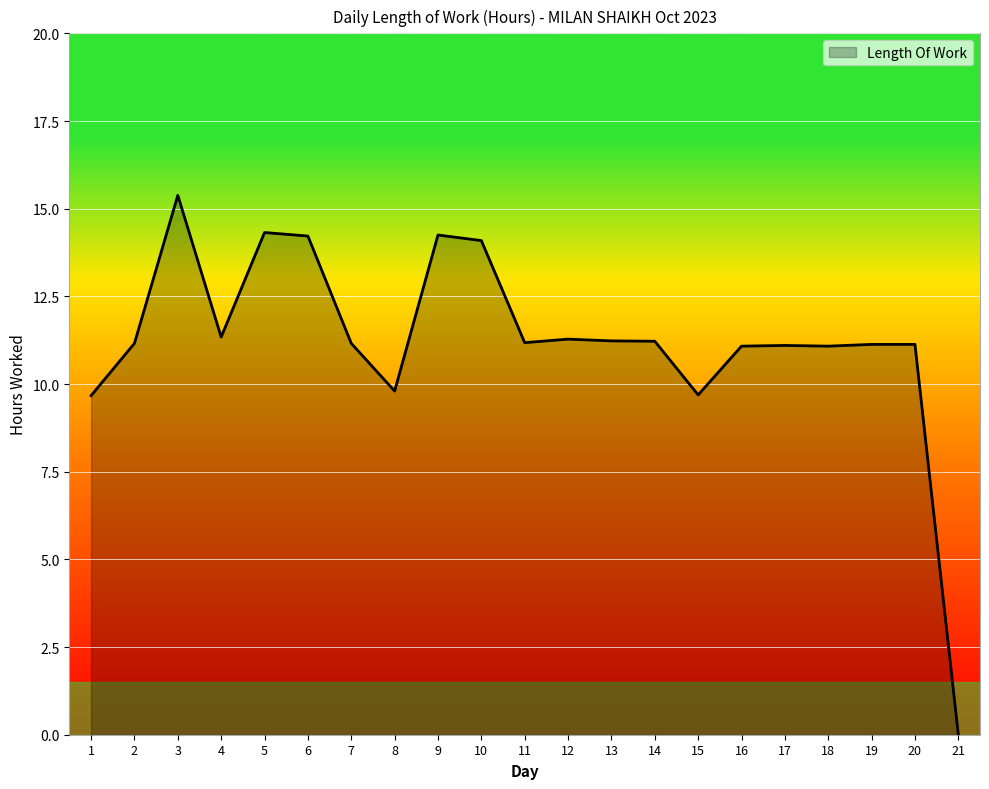

Between 6 and 3, which is larger?

3